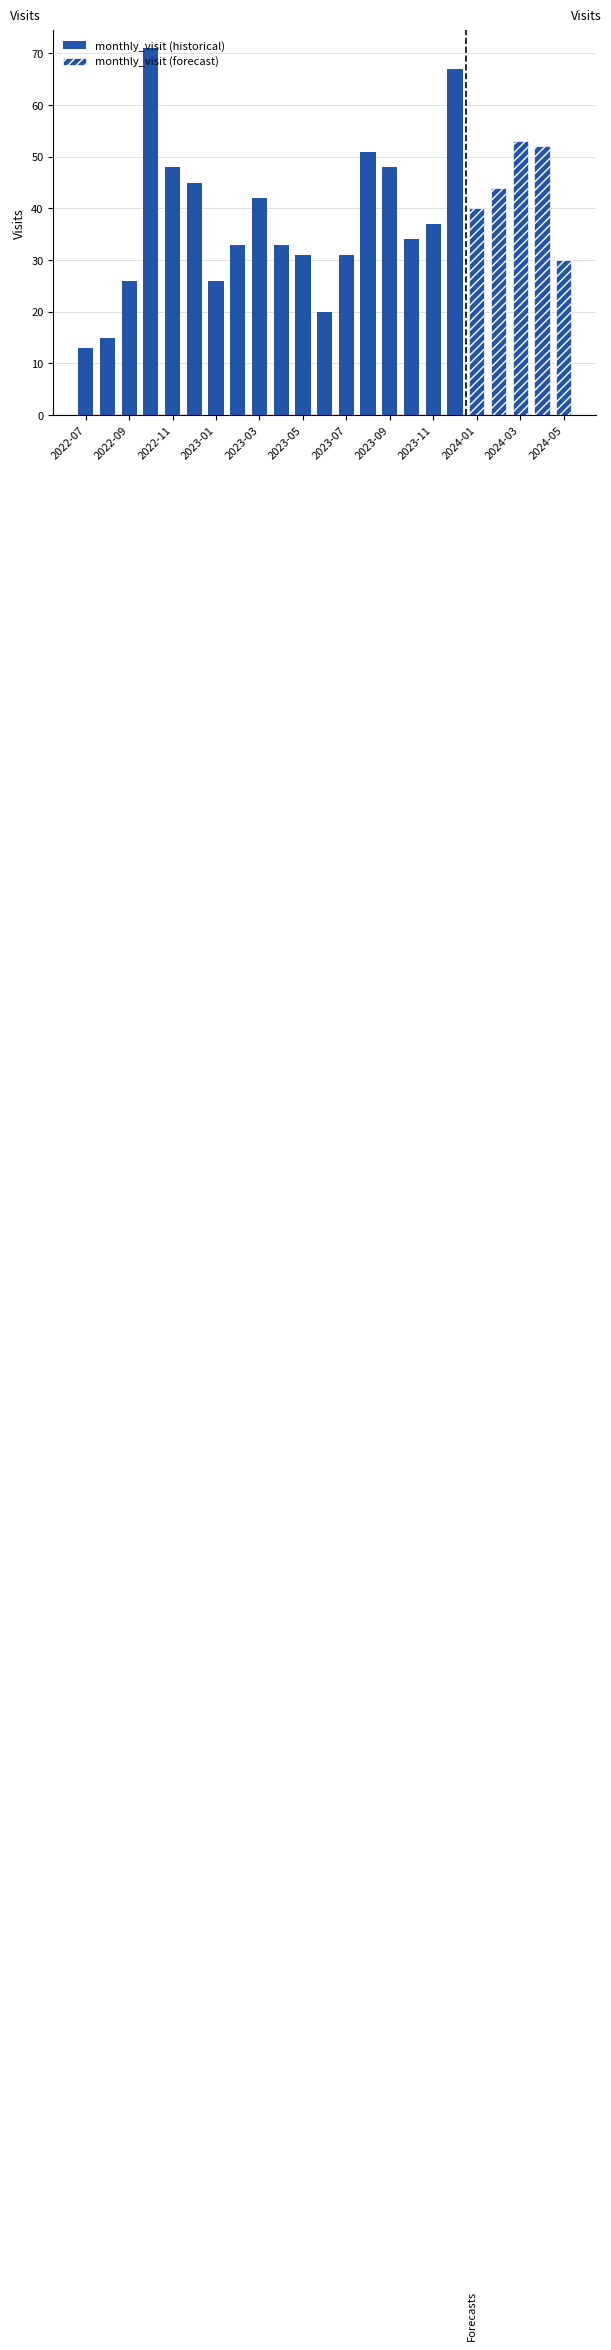

List the labels in order of value, largest first.

2022-10, 2023-12, 2024-03, 2024-04, 2023-08, 2022-11, 2023-09, 2022-12, 2024-02, 2023-03, 2024-01, 2023-11, 2023-10, 2023-02, 2023-04, 2023-05, 2023-07, 2024-05, 2022-09, 2023-01, 2023-06, 2022-08, 2022-07